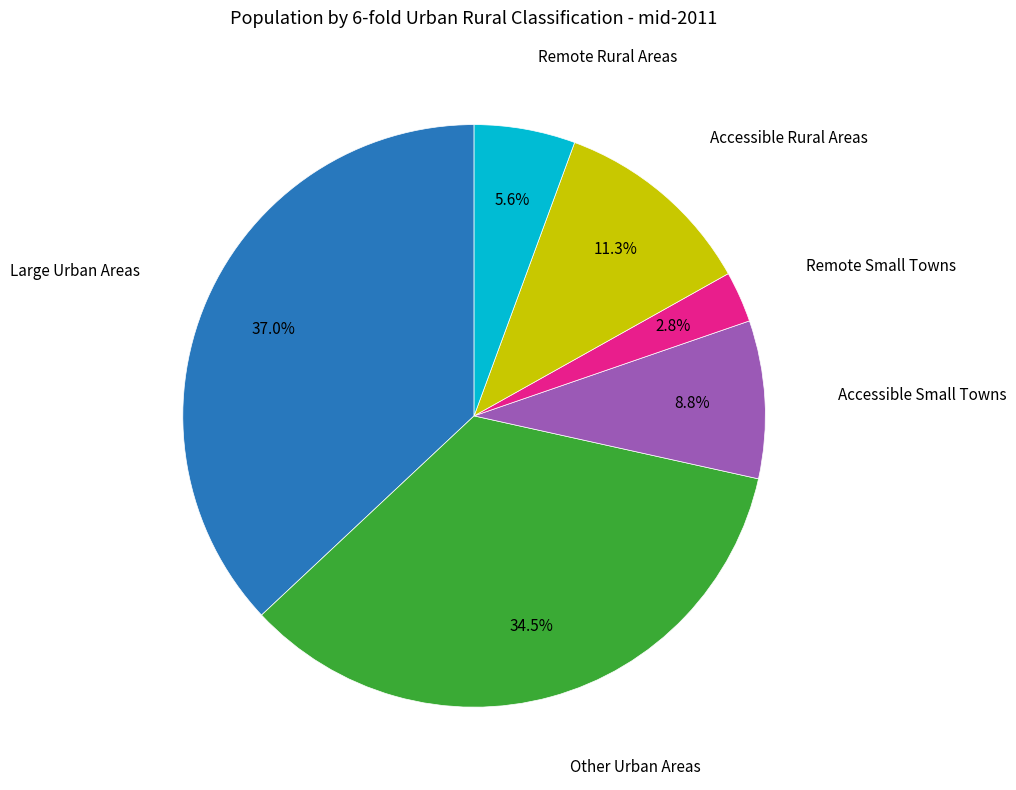

Does any single category account for the majority?

No